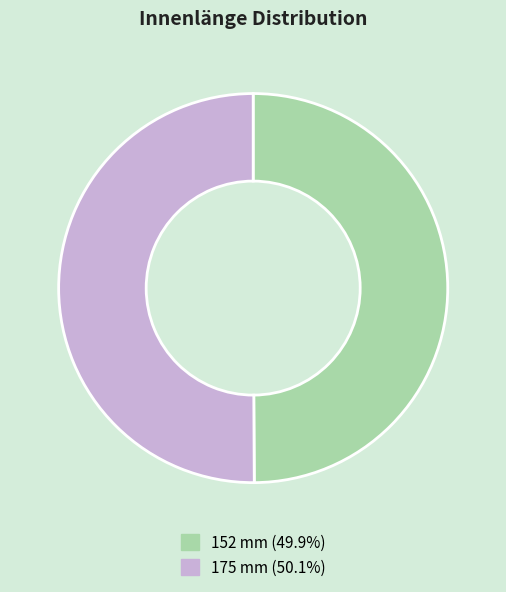

Do 175 mm and 152 mm together represent more than half of the pie?

Yes